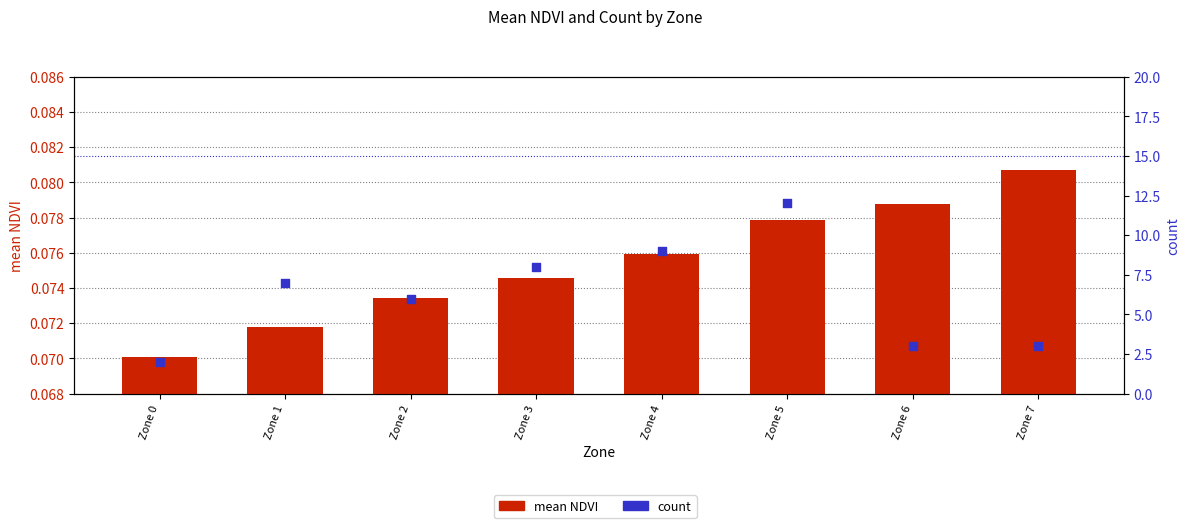

At which category is the sum across all series the highest?

Zone 5